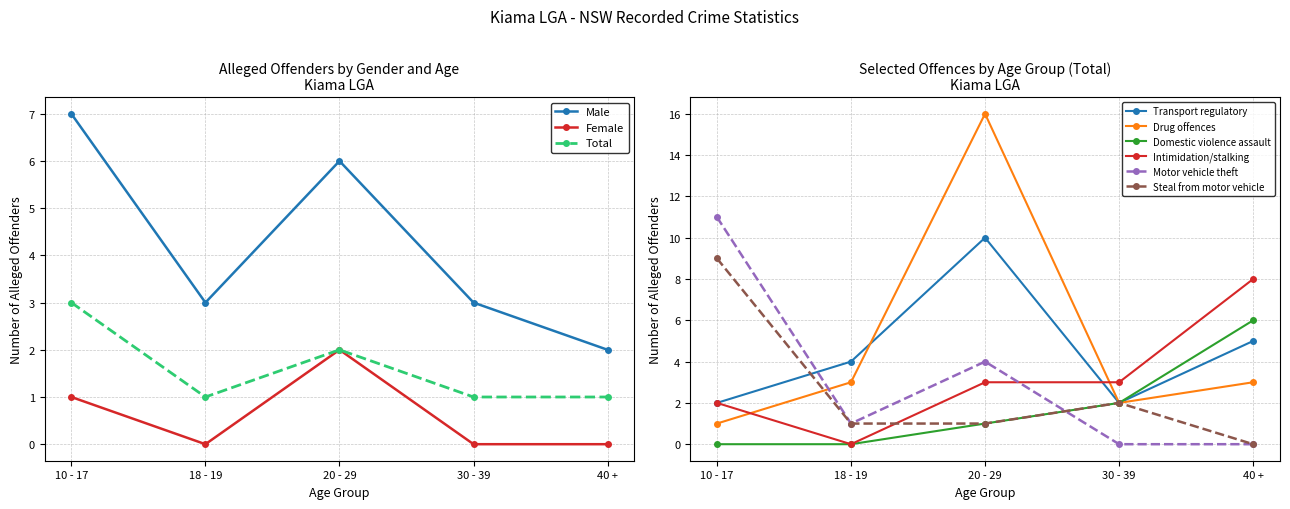

At which label does Total reach its minimum?

18 - 19